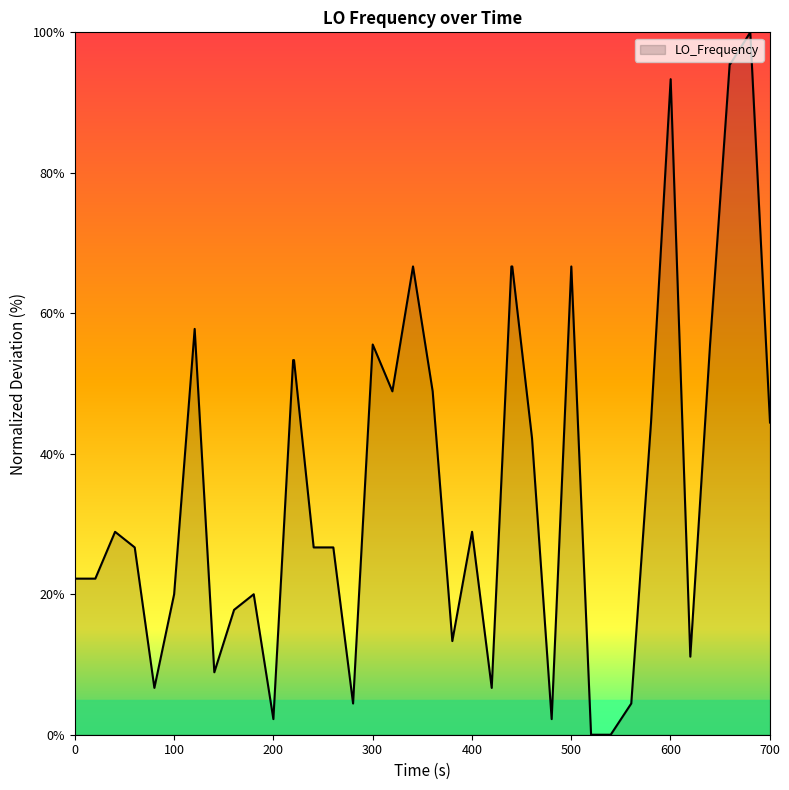

What is the greatest value displayed?

100.0